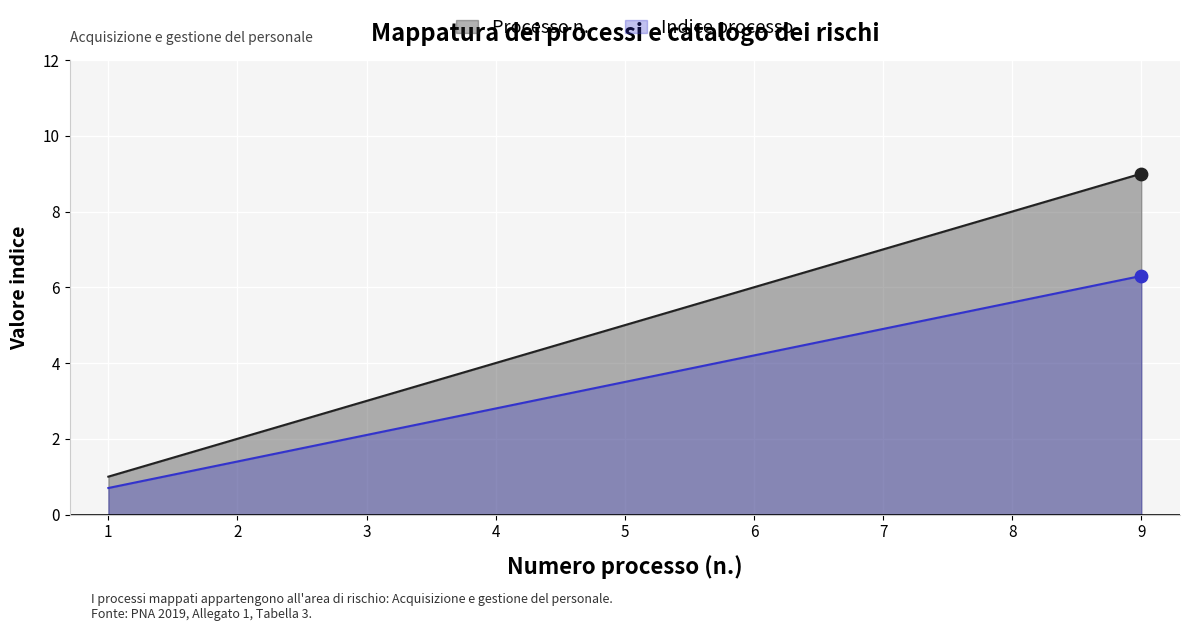

What is the total value across all series at 3?

5.1